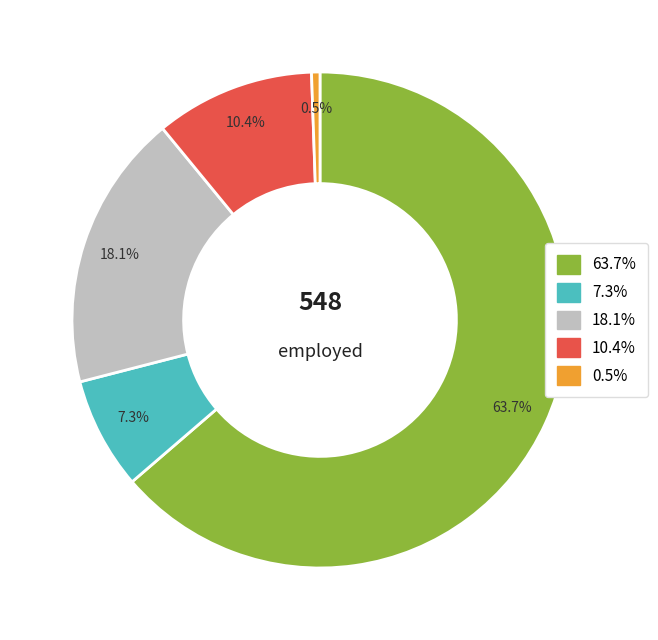

Is there any slice that represents more than half of the pie?

Yes